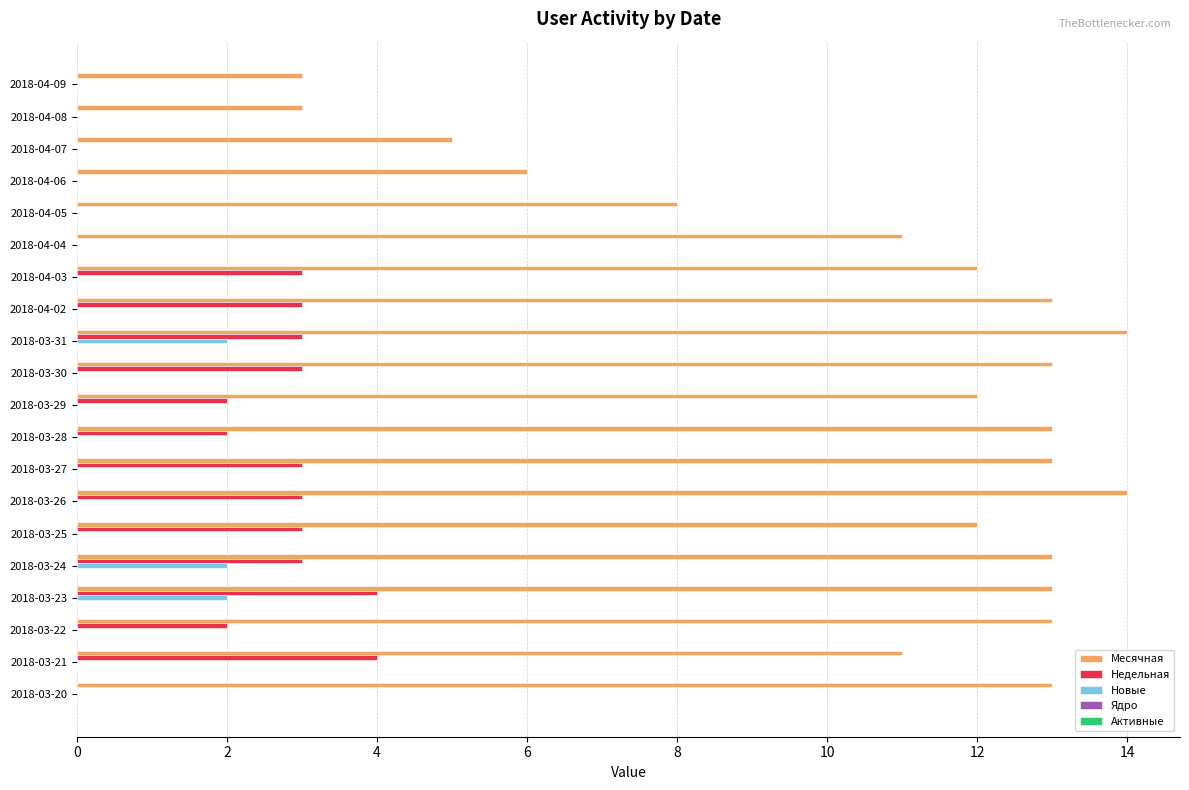

What is the average value of the Месячная series?

11